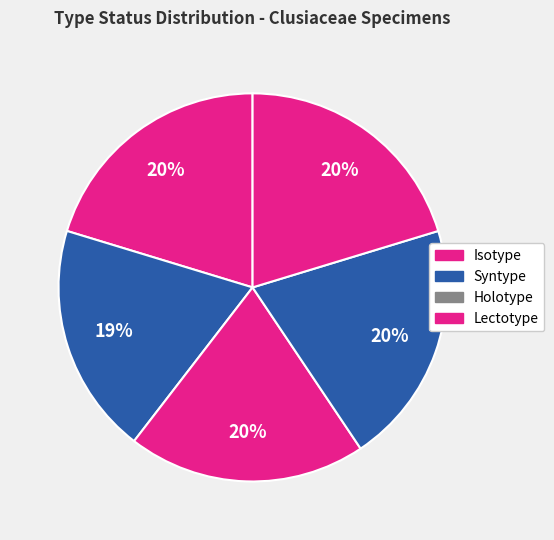

Count the number of slices in the pie.

5